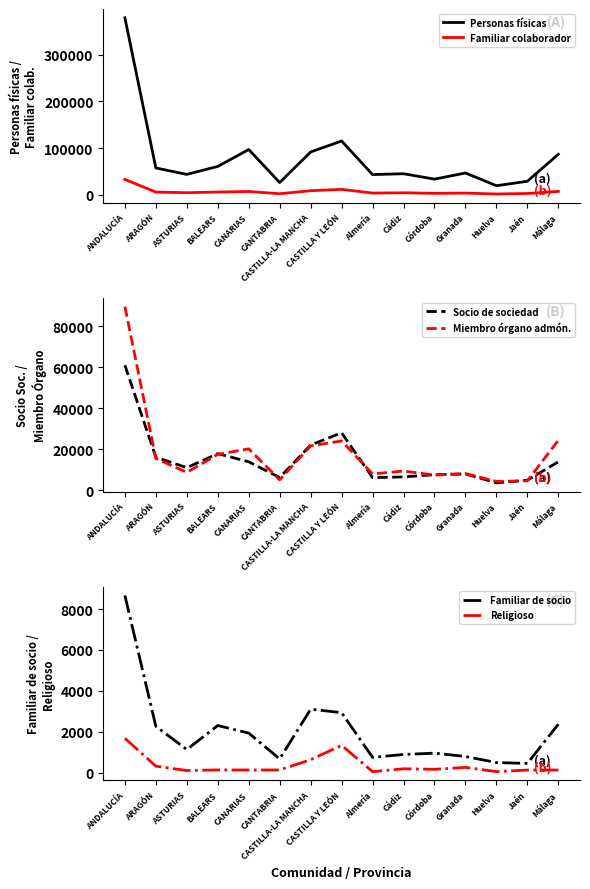

True or false: Personas físicas and Miembro órgano admón. intersect in this chart.

False